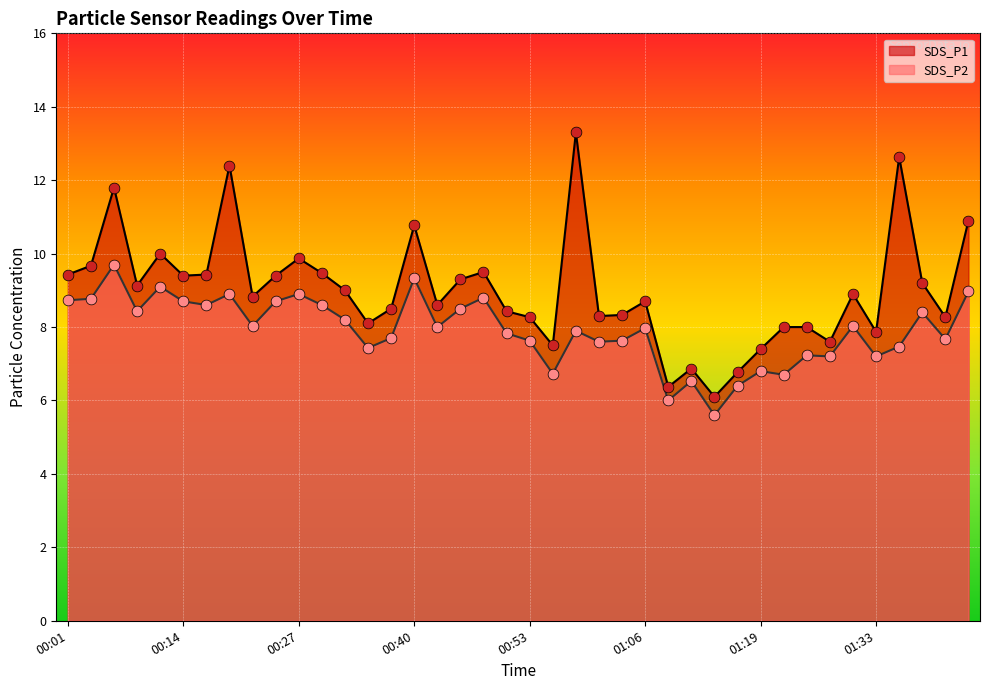

At which category is the sum across all series the highest?

00:06